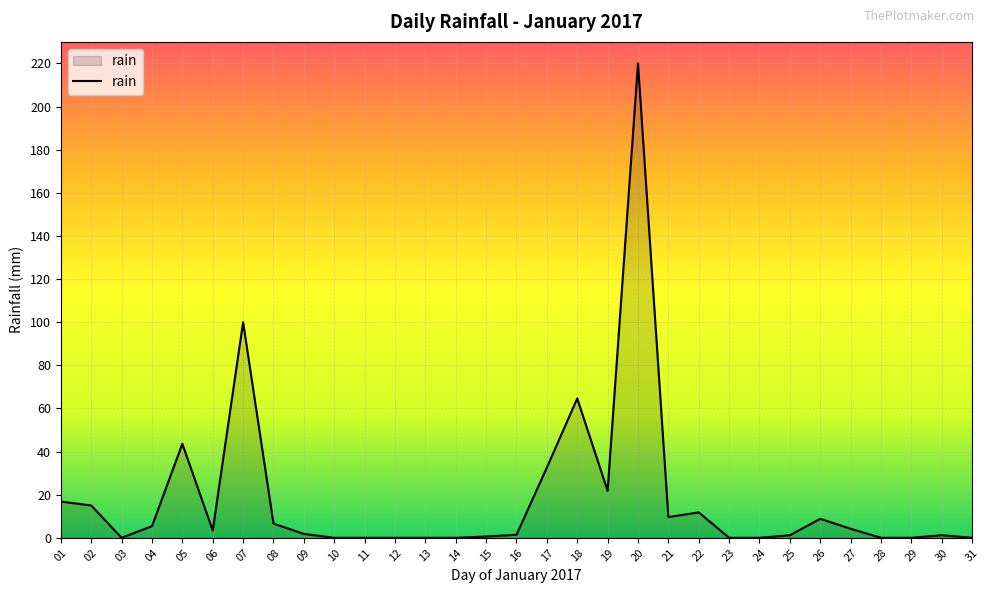

What is the maximum value shown in the chart?

220.0